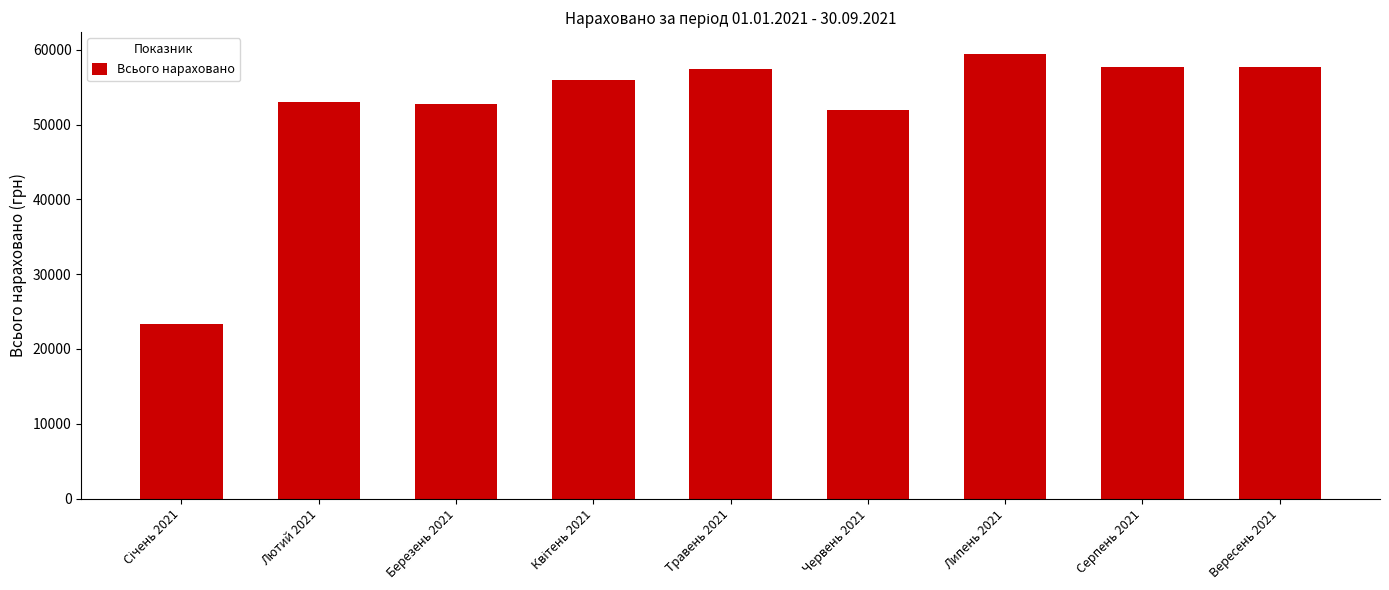

What is the value of the 7th bar from the left?

59393.8